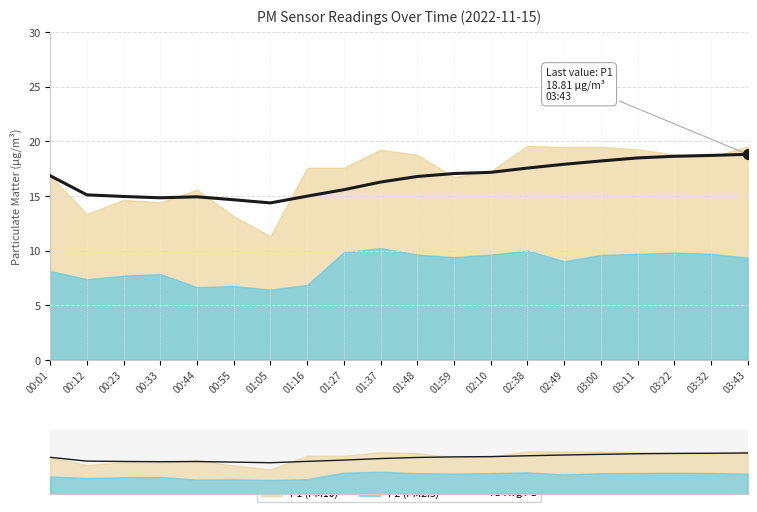

What is the ratio of the value at 00:01 to the value at 01:27?

1.1